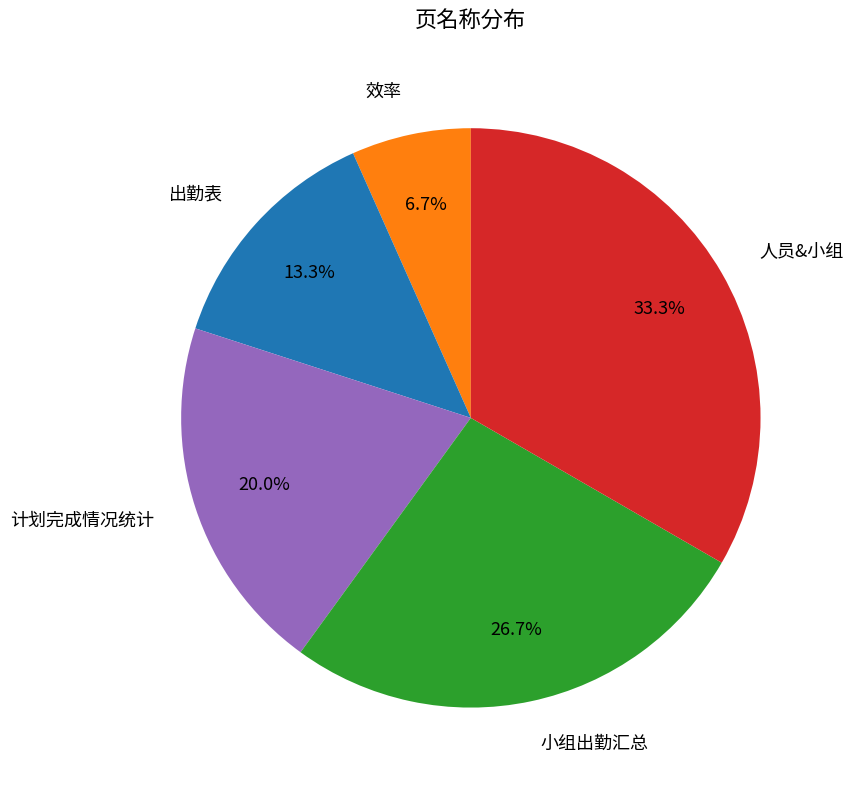

How many segments does this pie chart have?

5